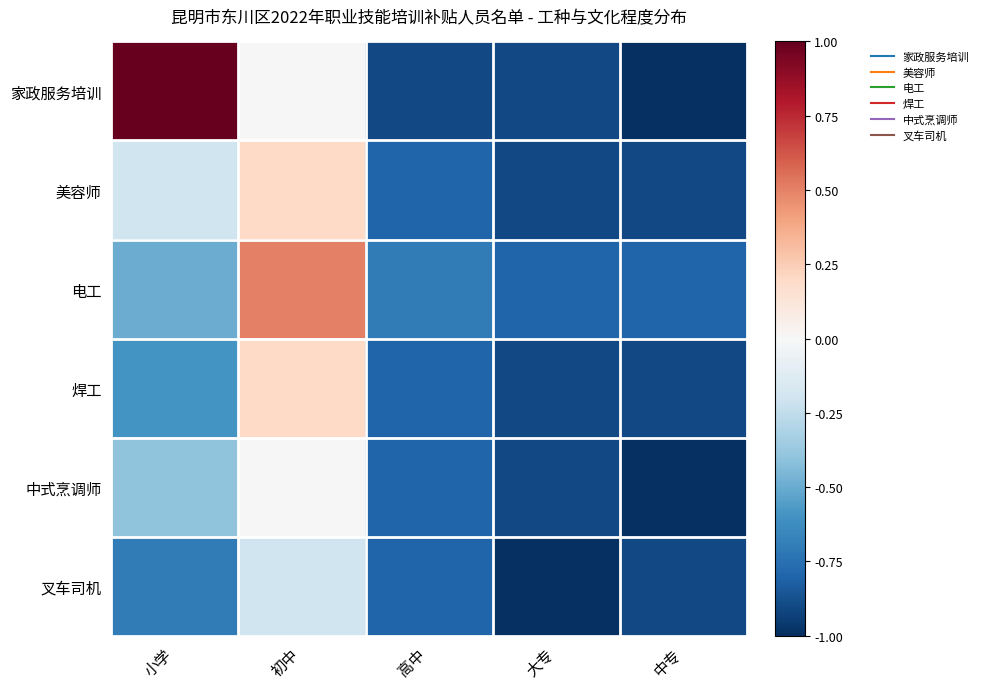

Count the number of categories in the chart.

5